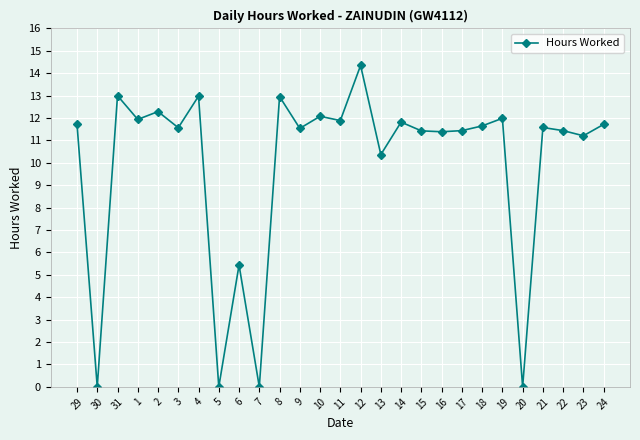

Where is the data nearest to the value 7?

6